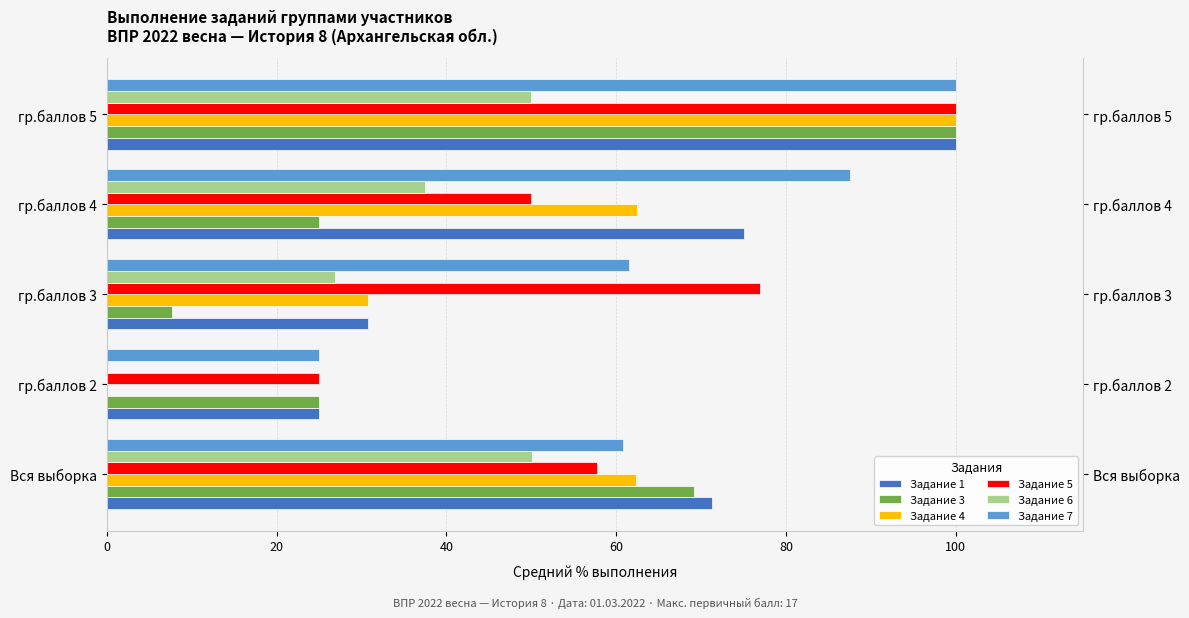

Are the bars horizontal?

Yes